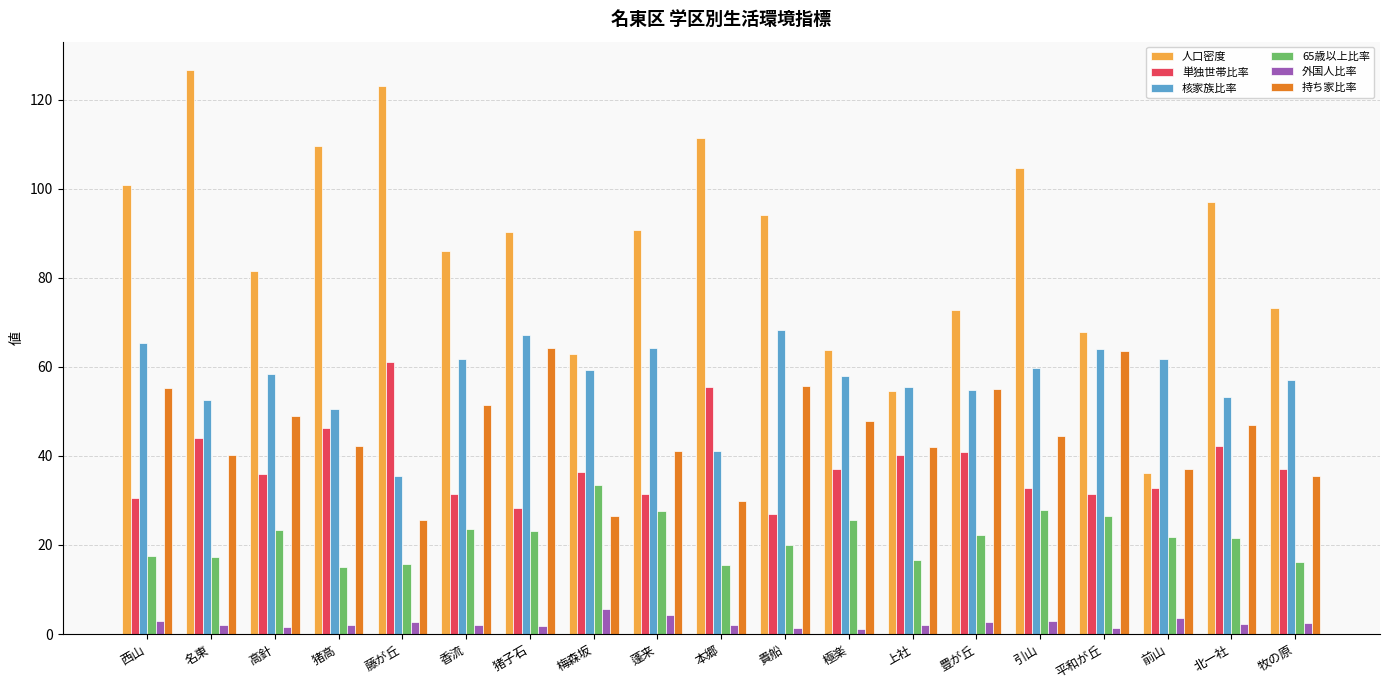

What is the highest value of the 65歳以上比率 series?

33.5